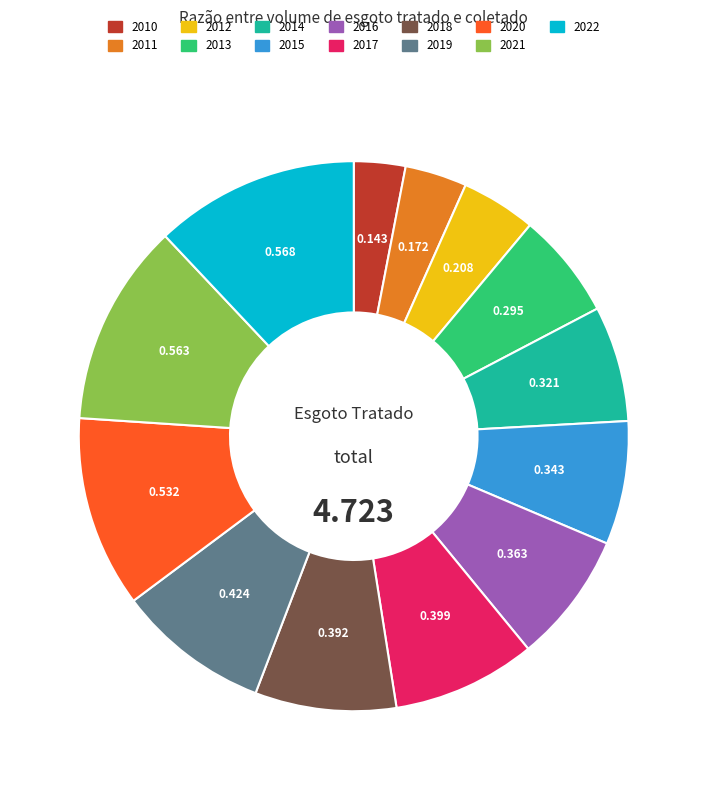

Does 2016 account for over 50% of the chart?

No